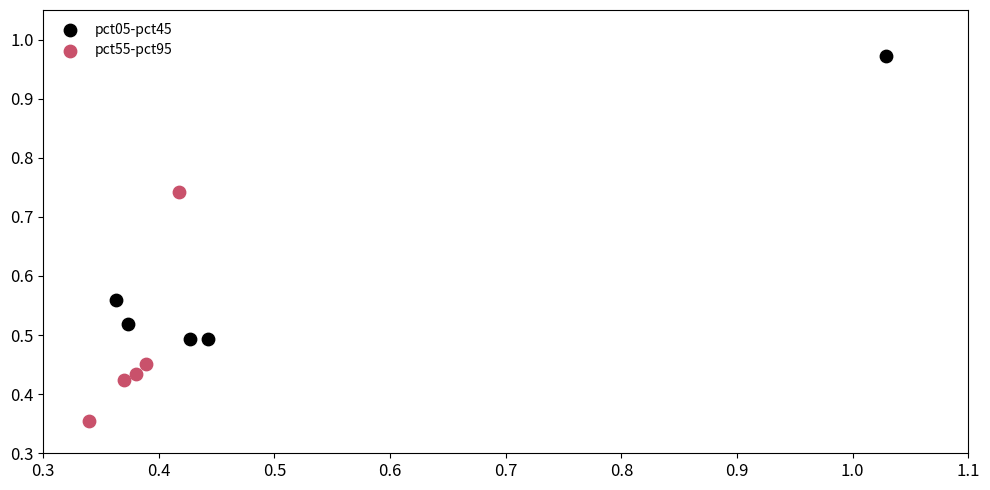

Which series has the widest spread of Y values?

pct05-pct45